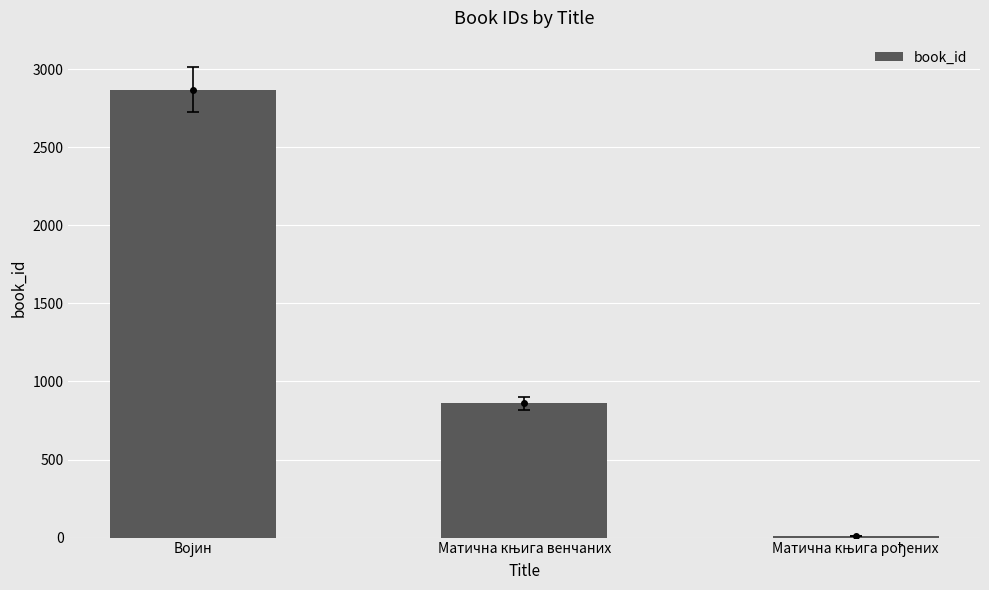

What is the difference between the second highest and minimum values?

850